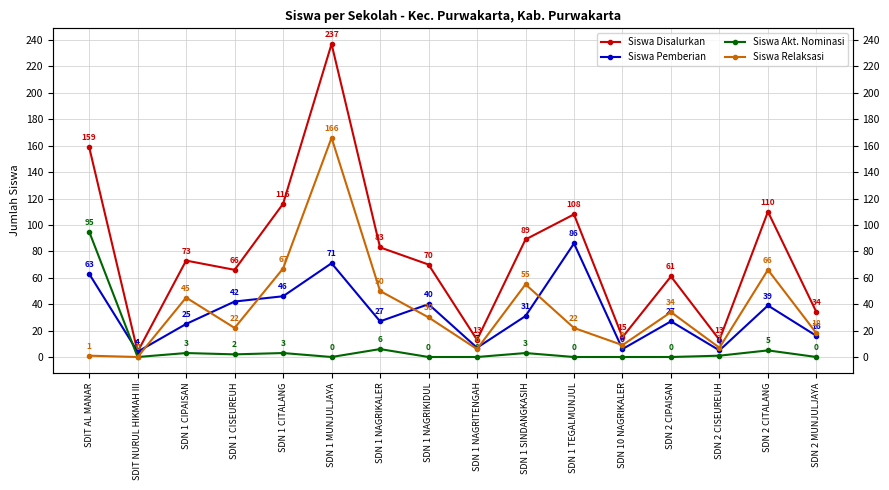

How many series are shown in this chart?

4